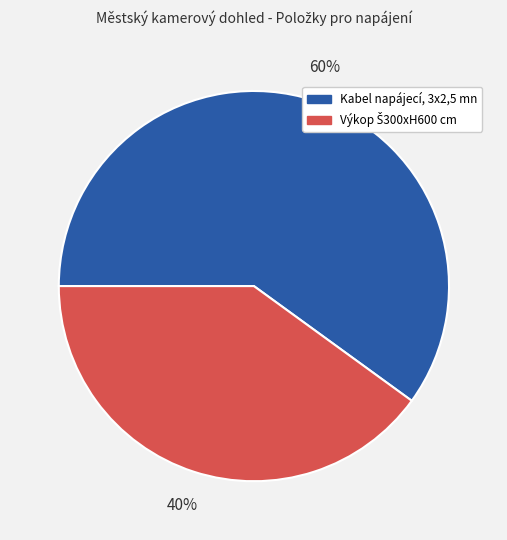

To the nearest percent, what is the difference between the largest and smallest slice percentages?

20%